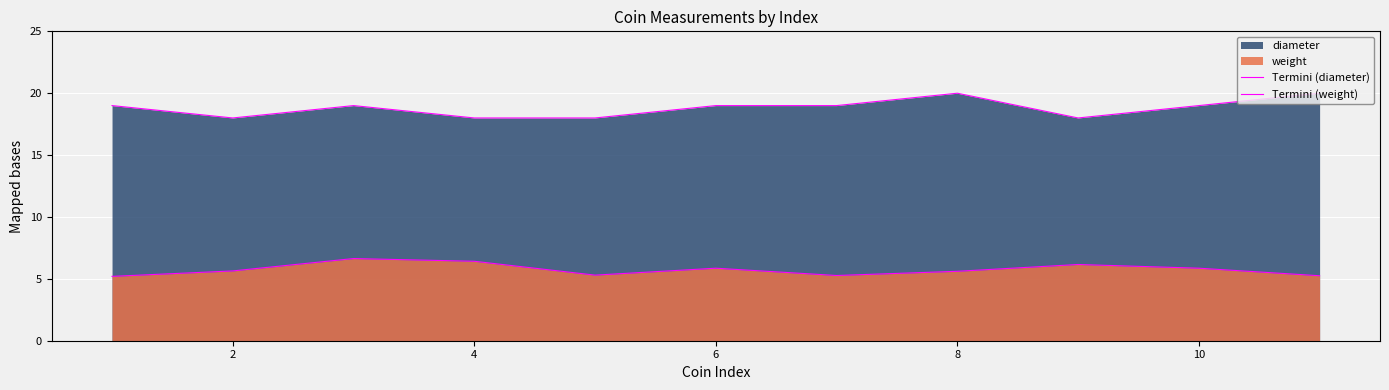

At how many categories does at least one series exceed 18?

7